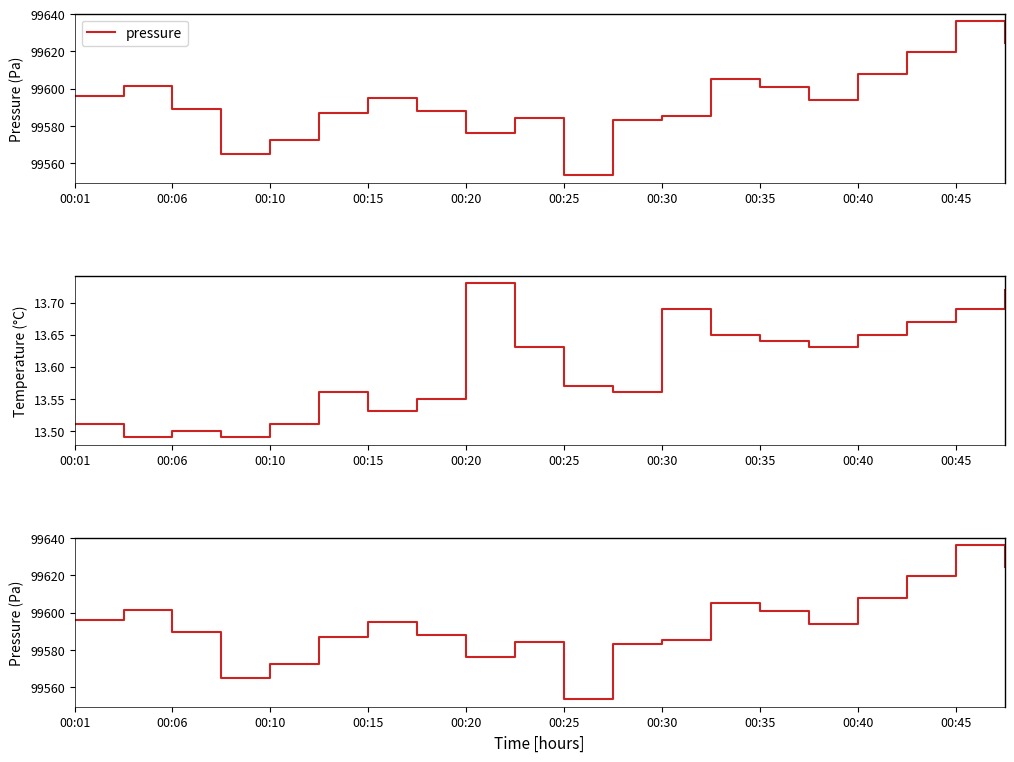

What is the maximum value for pressure?

99636.1